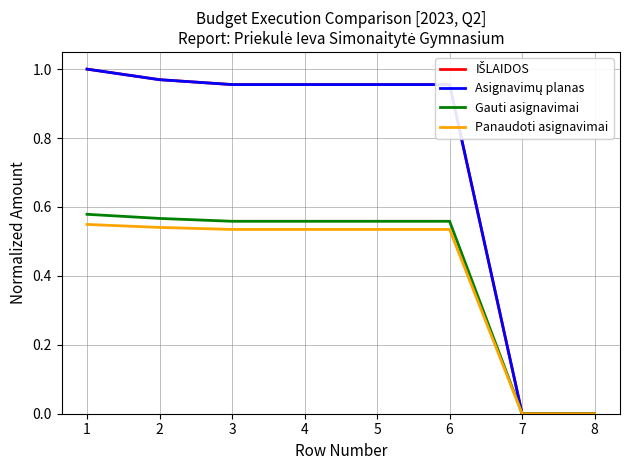

Reading left to right, list all the values displayed in this chart.

IŠLAIDOS: 1=1.0	2=1.0	3=1.0	4=1.0	5=1.0	6=1.0	7=0.0	8=0.0
Asignavimų planas: 1=1.0	2=1.0	3=1.0	4=1.0	5=1.0	6=1.0	7=0.0	8=0.0
Gauti asignavimai: 1=0.6	2=0.6	3=0.6	4=0.6	5=0.6	6=0.6	7=0.0	8=0.0
Panaudoti asignavimai: 1=0.5	2=0.5	3=0.5	4=0.5	5=0.5	6=0.5	7=0.0	8=0.0